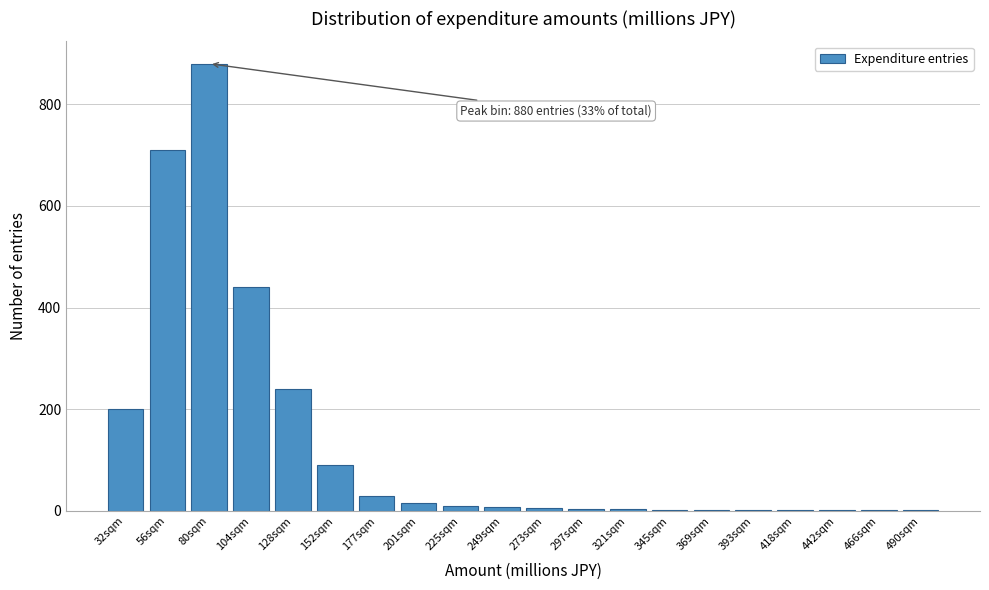

The chart shows a value of 1327 at 80sqm. True or false?

False